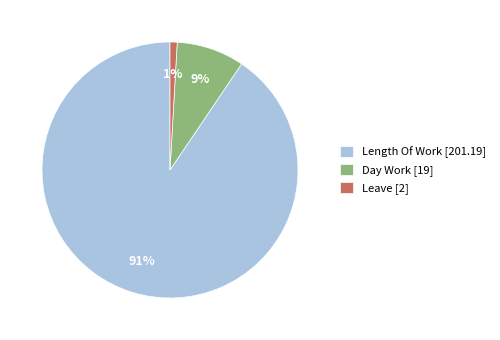

Which category has the smallest portion of the pie?

Leave [2]